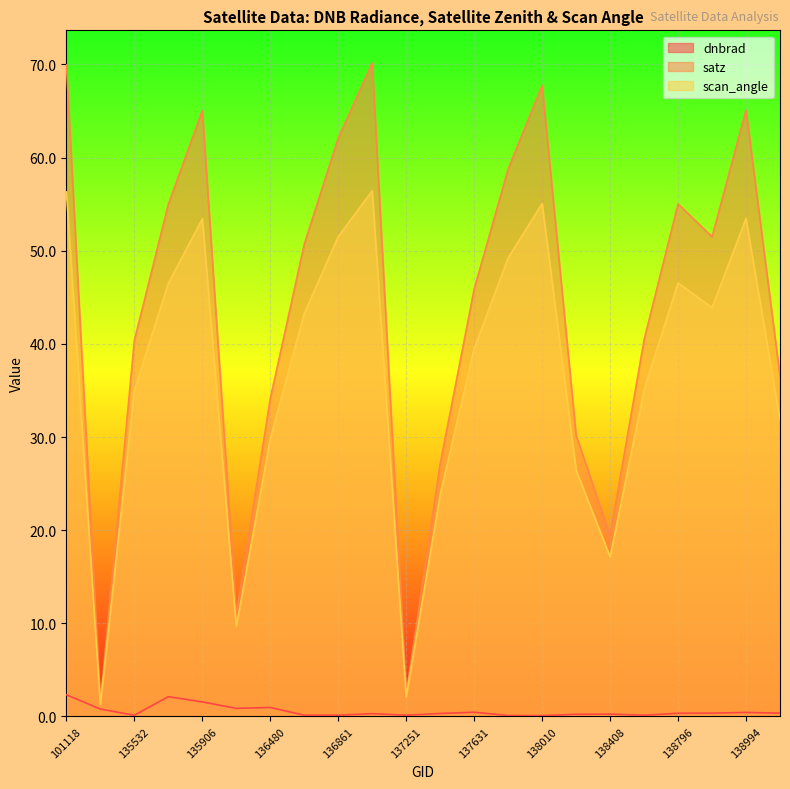

Which series has the largest range (max minus min)?

satz